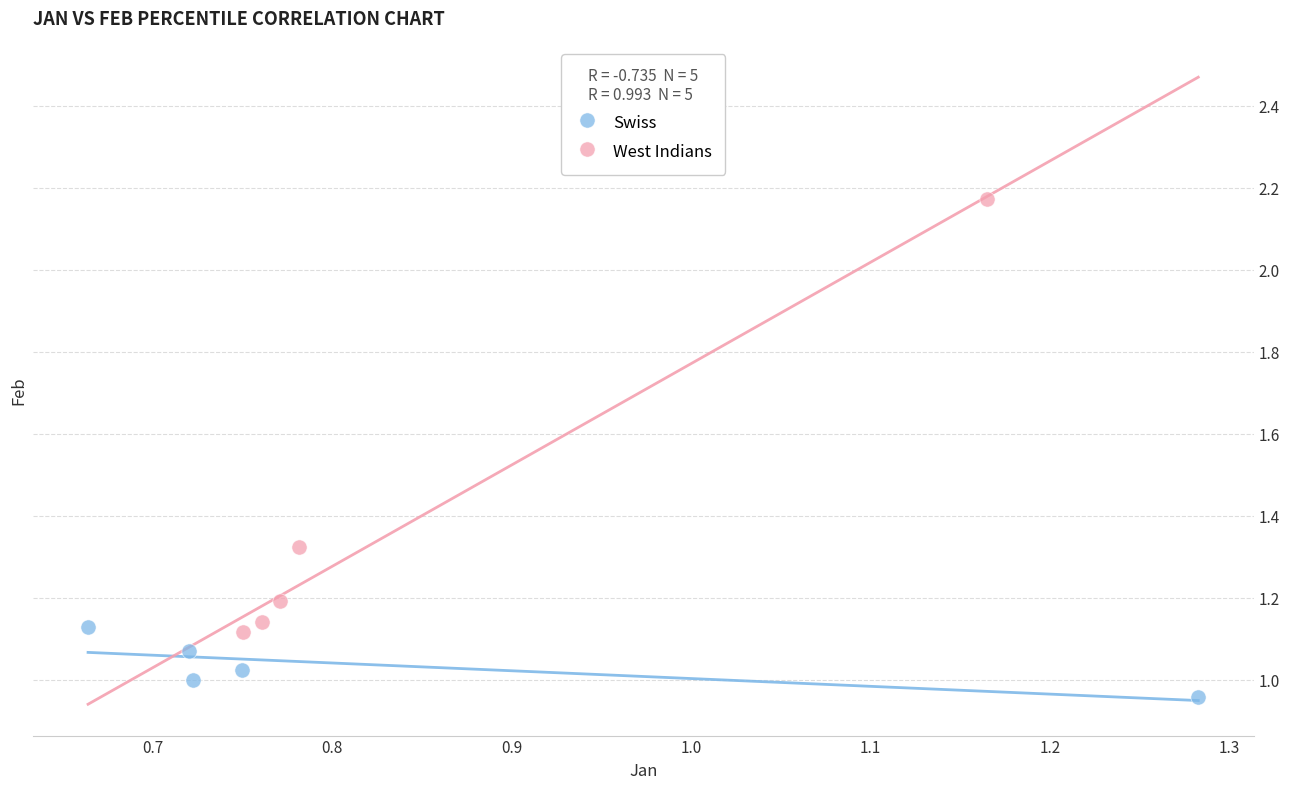

Which series has the largest Y range (max minus min)?

West Indians